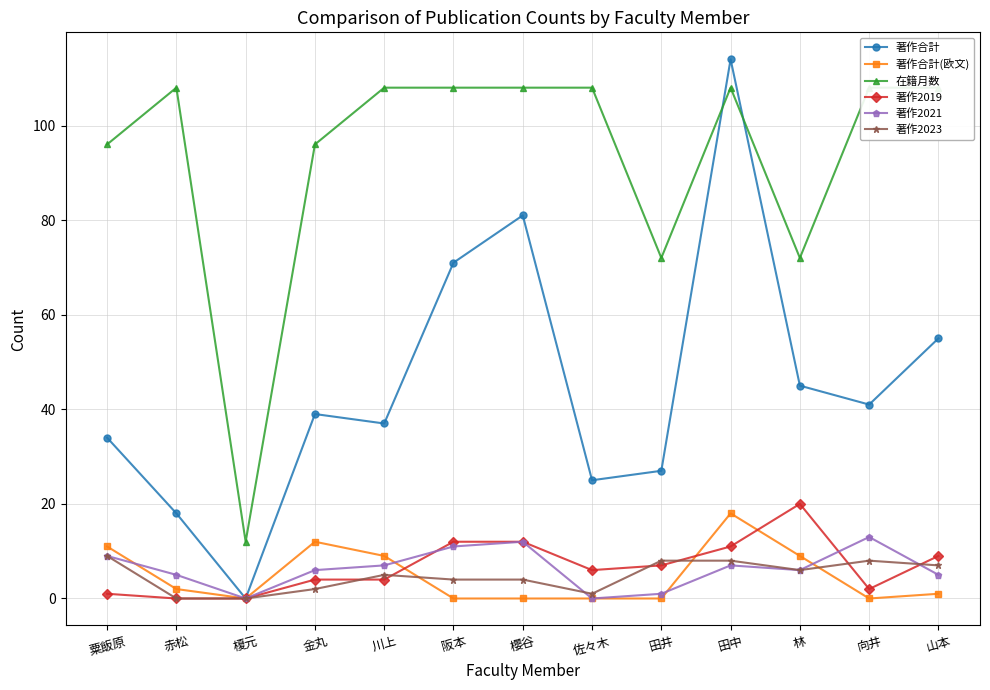

How many categories are shown in the chart?

13